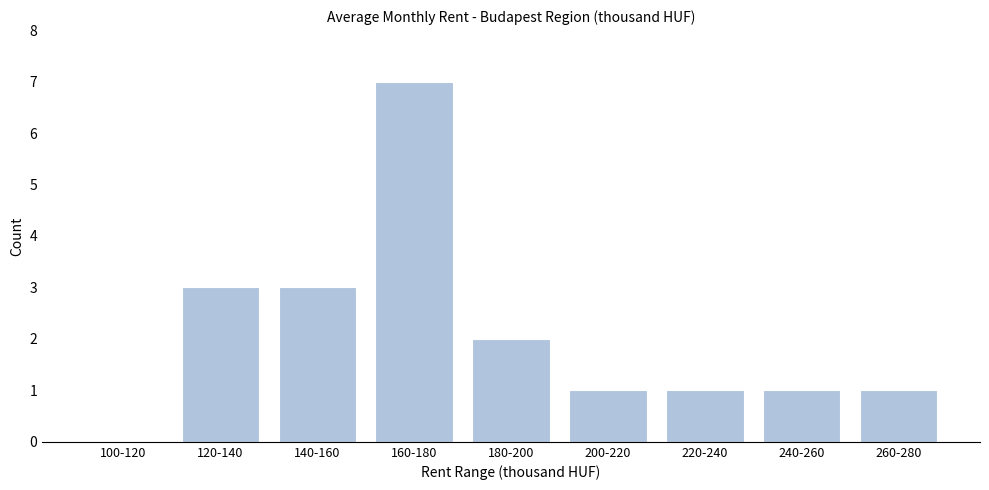

Reading left to right, what are all the values shown in this chart?

100-120=0	120-140=3	140-160=3	160-180=7	180-200=2	200-220=1	220-240=1	240-260=1	260-280=1